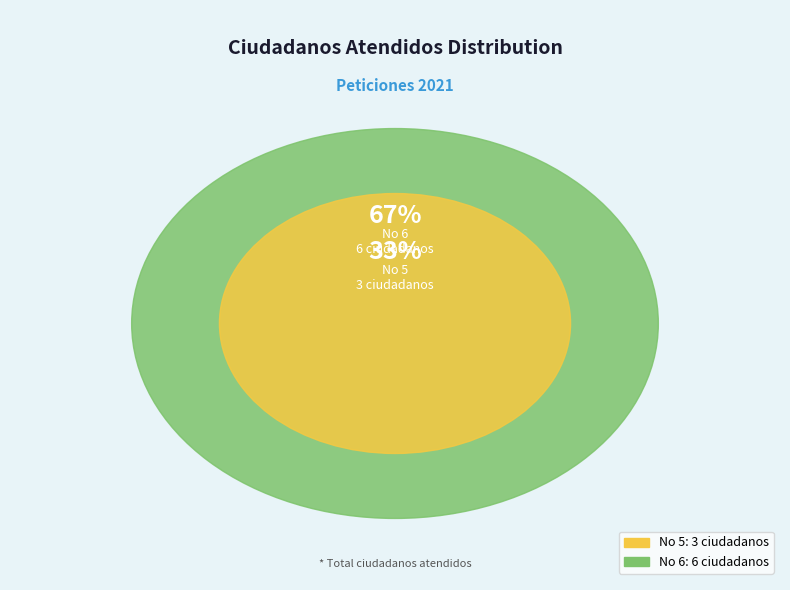

What is the change in value from No 5 to No 6?

+3